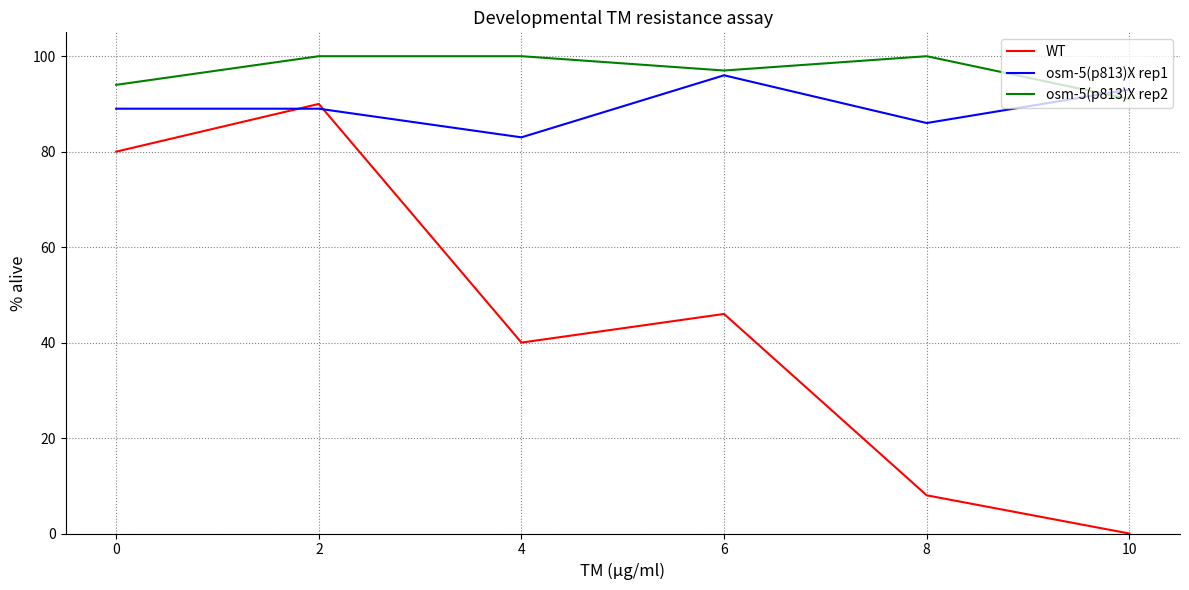

At which label does WT reach its minimum?

10